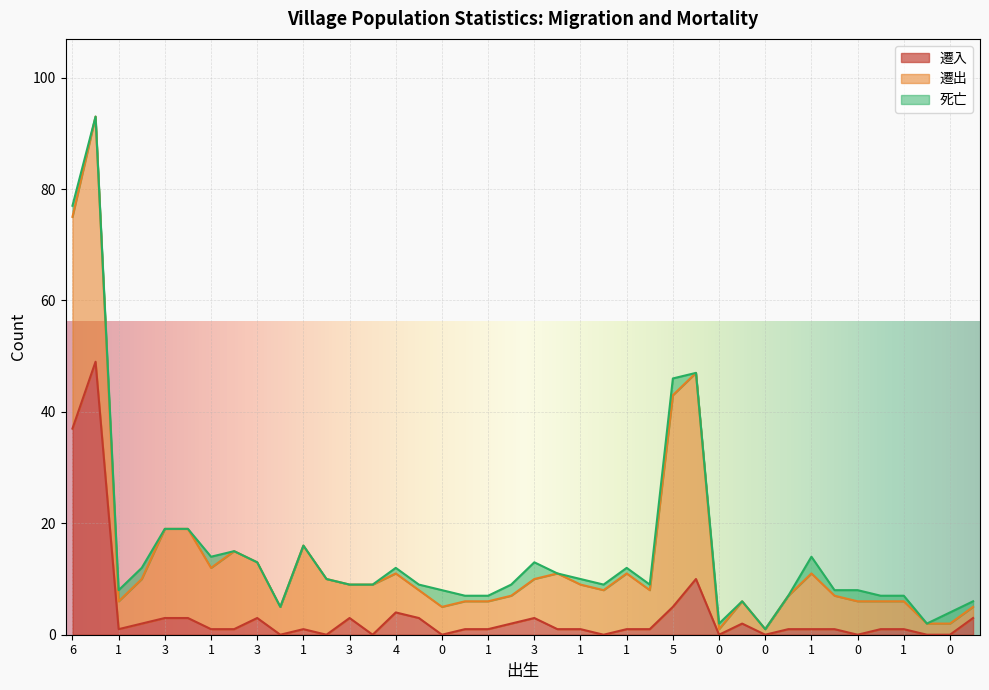

Which series has the widest spread of values?

遷入